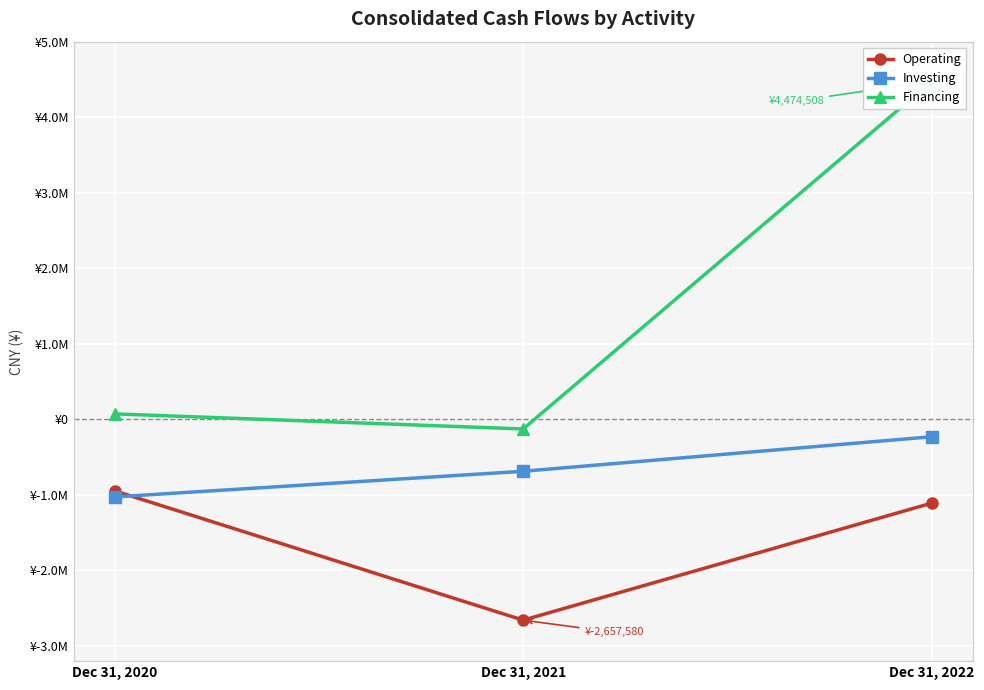

Is the value of Investing at Dec 31, 2021 greater than the value of Financing at Dec 31, 2021?

No